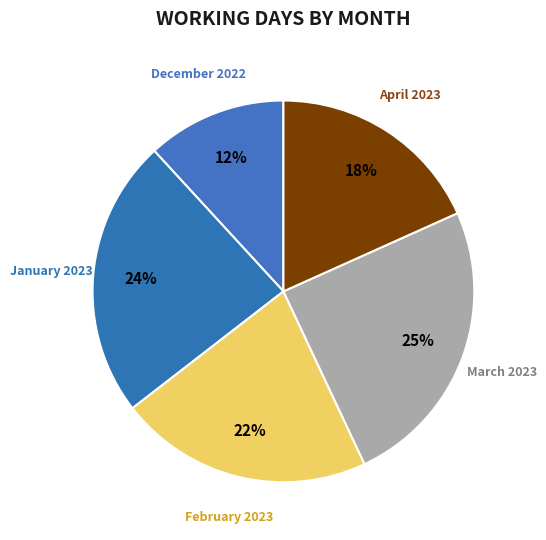

Approximately how many times larger is the value at February 2023 compared to January 2023?

0.9